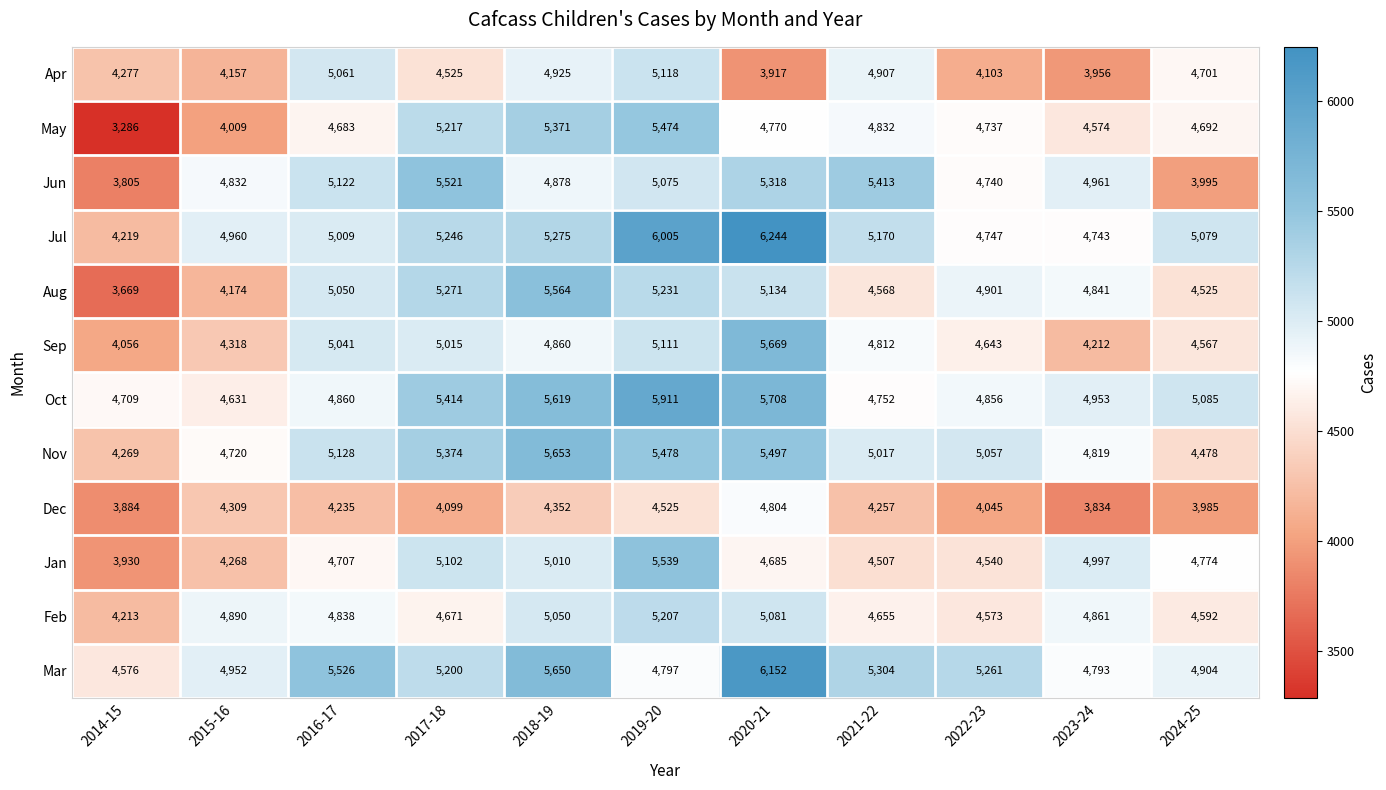

At which category does the chart reach its peak across all series?

2020-21